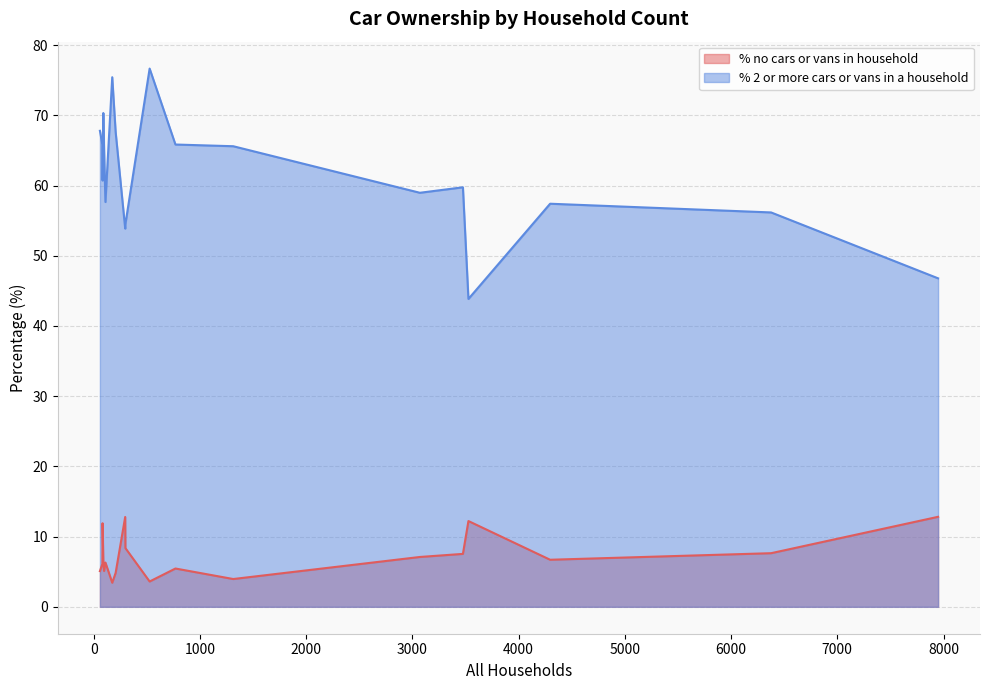

What is the spread (max minus min) of values at 91?

63.7